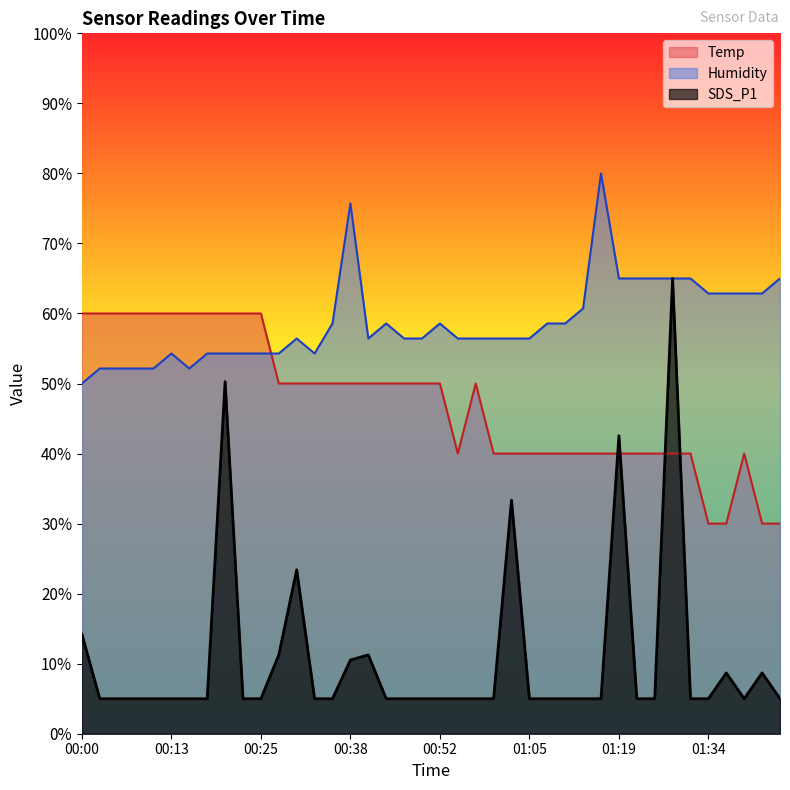

How many categories are shown in the chart?

40